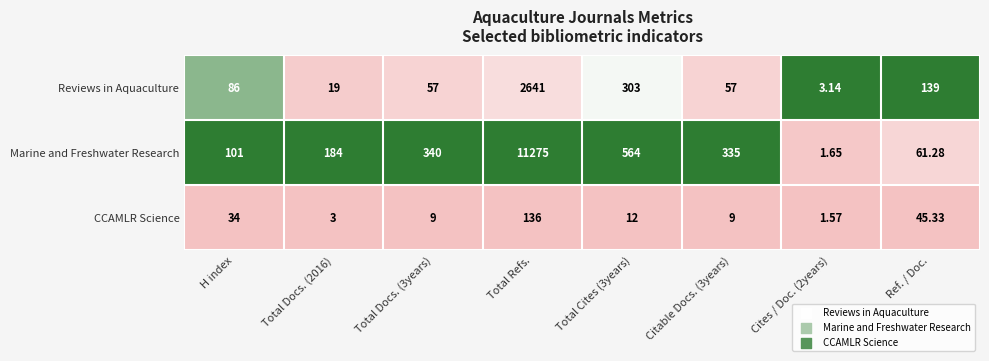

At which category is the sum across all series the highest?

Total Refs.